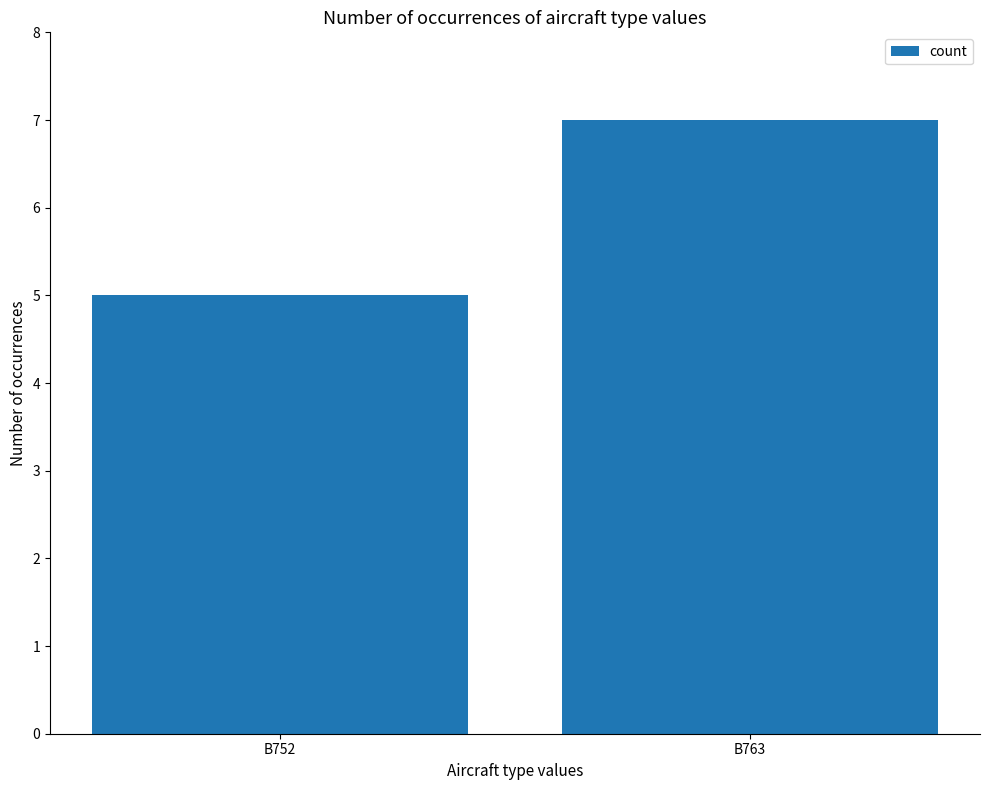

The value at B763 is 7. True or false?

True